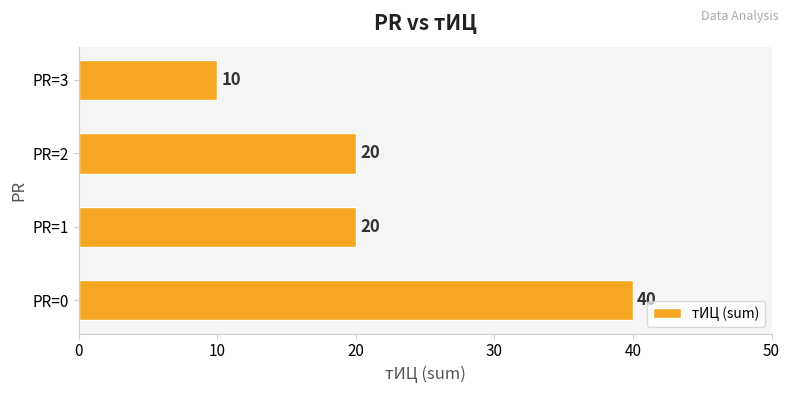

Reading bottom to top, list all the values displayed in this chart.

PR=0=40	PR=1=20	PR=2=20	PR=3=10